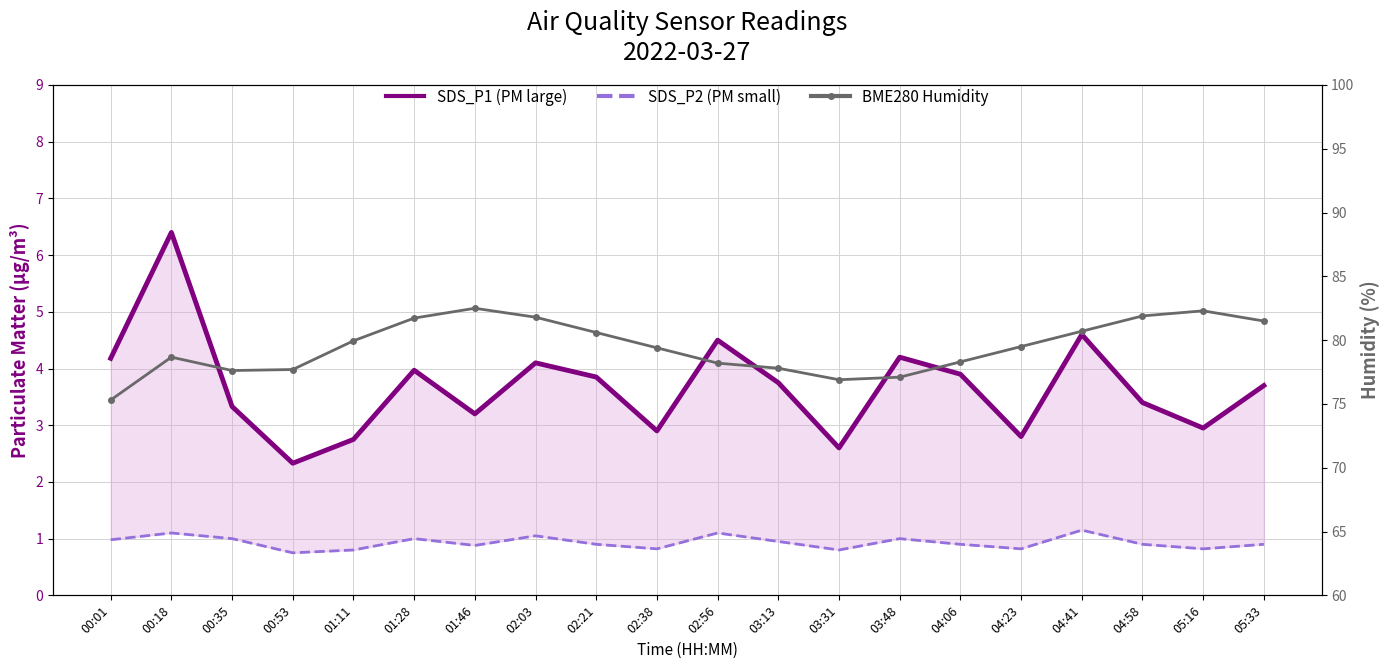

Reading left to right, transcribe all the data shown in this chart.

SDS_P1 (PM large): 00:01=4.2	00:18=6.4	00:35=3.3	00:53=2.3	01:11=2.8	01:28=4.0	01:46=3.2	02:03=4.1	02:21=3.9	02:38=2.9	02:56=4.5	03:13=3.8	03:31=2.6	03:48=4.2	04:06=3.9	04:23=2.8	04:41=4.6	04:58=3.4	05:16=3.0	05:33=3.7
SDS_P2 (PM small): 00:01=1.0	00:18=1.1	00:35=1.0	00:53=0.8	01:11=0.8	01:28=1.0	01:46=0.9	02:03=1.1	02:21=0.9	02:38=0.8	02:56=1.1	03:13=0.9	03:31=0.8	03:48=1.0	04:06=0.9	04:23=0.8	04:41=1.1	04:58=0.9	05:16=0.8	05:33=0.9
BME280 Humidity: 00:01=75.3	00:18=78.7	00:35=77.6	00:53=77.7	01:11=80.0	01:28=81.7	01:46=82.5	02:03=81.8	02:21=80.6	02:38=79.4	02:56=78.2	03:13=77.8	03:31=76.9	03:48=77.1	04:06=78.3	04:23=79.5	04:41=80.7	04:58=81.9	05:16=82.3	05:33=81.5